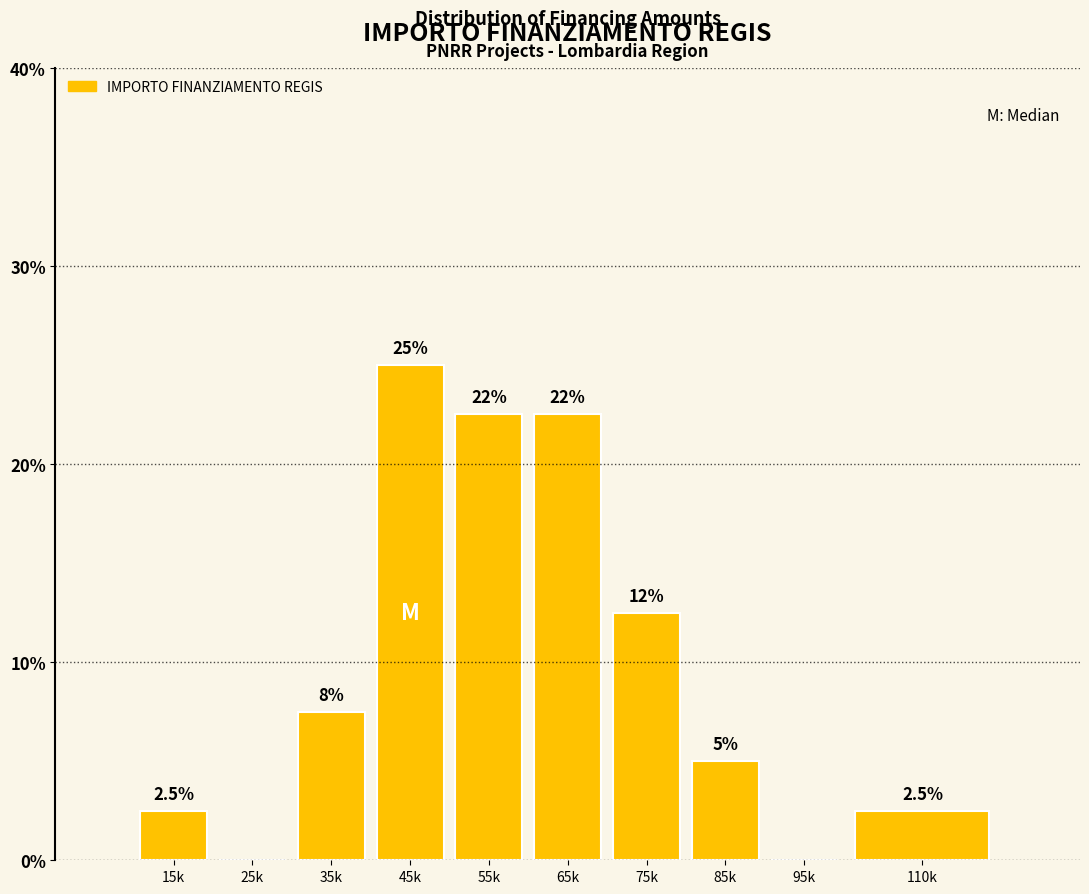

Reading left to right, extract all data points from this chart.

15k=2.5	25k=0.0	35k=7.5	45k=25.0	55k=22.5	65k=22.5	75k=12.5	85k=5.0	95k=0.0	110k=2.5